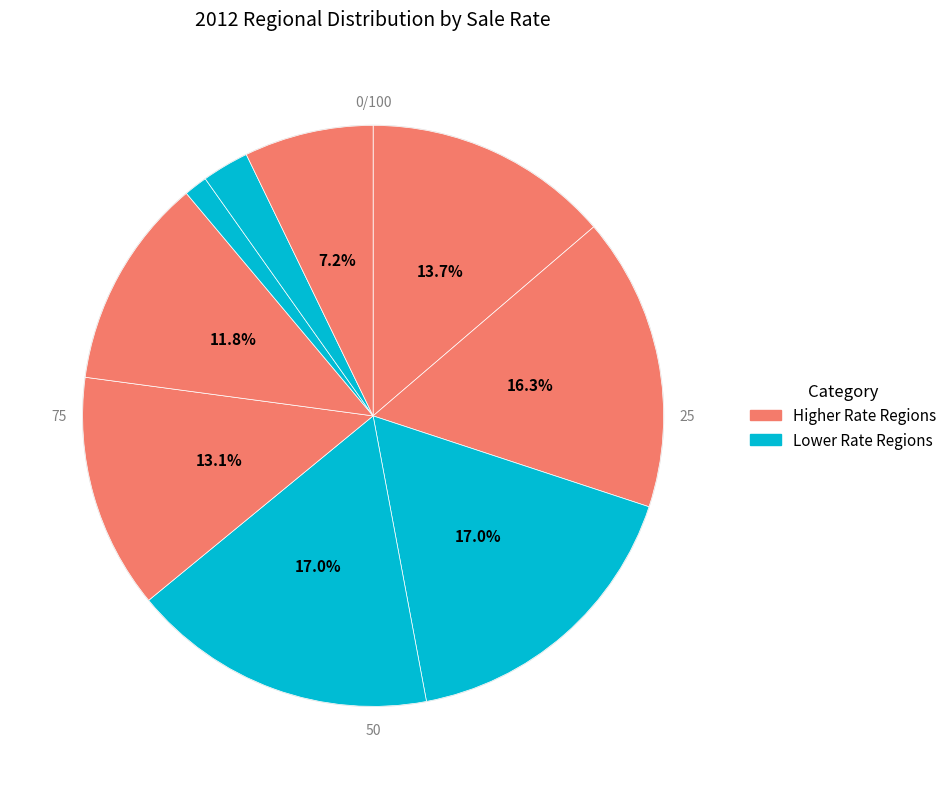

How many segments does this pie chart have?

9